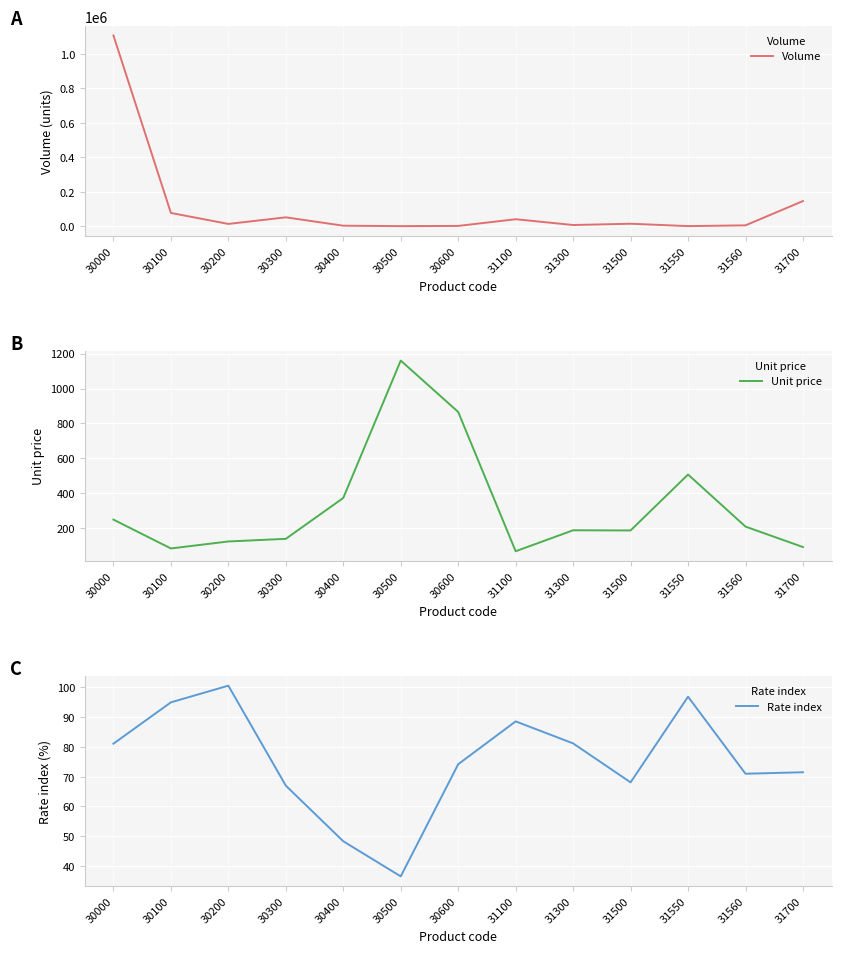

Which series has the largest range (max minus min)?

Volume